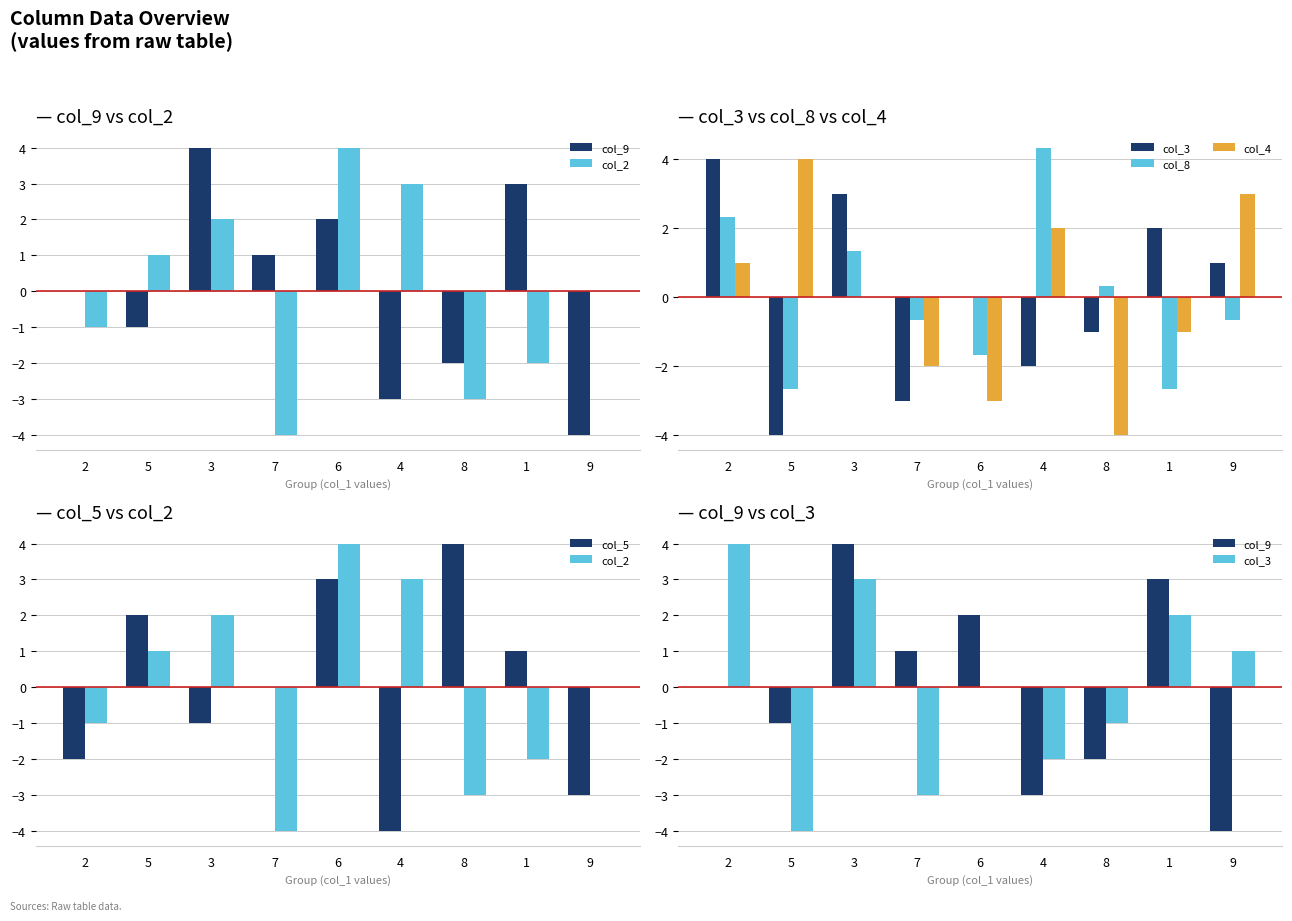

Reading left to right, transcribe all the data shown in this chart.

col_9: 2=0.0	5=-1.0	3=4.0	7=1.0	6=2.0	4=-3.0	8=-2.0	1=3.0	9=-4.0
col_2: 2=-1.0	5=1.0	3=2.0	7=-4.0	6=4.0	4=3.0	8=-3.0	1=-2.0	9=0.0
col_3: 2=4.0	5=-4.0	3=3.0	7=-3.0	6=0.0	4=-2.0	8=-1.0	1=2.0	9=1.0
col_8: 2=2.3	5=-2.7	3=1.3	7=-0.7	6=-1.7	4=4.3	8=0.3	1=-2.7	9=-0.7
col_4: 2=1.0	5=4.0	3=0.0	7=-2.0	6=-3.0	4=2.0	8=-4.0	1=-1.0	9=3.0
col_5: 2=-2.0	5=2.0	3=-1.0	7=0.0	6=3.0	4=-4.0	8=4.0	1=1.0	9=-3.0